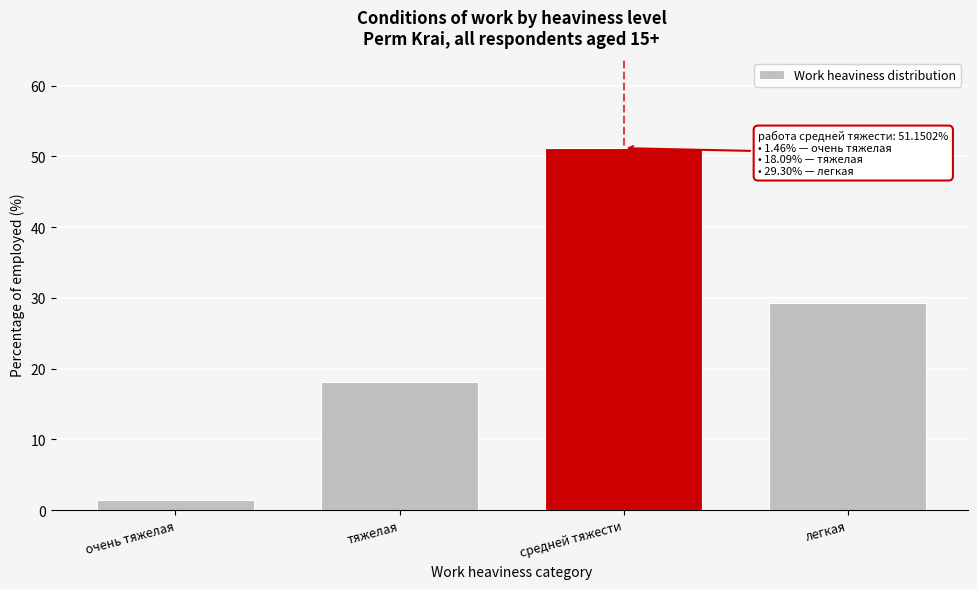

Reading right to left, extract all data points from this chart.

29.3	51.2	18.1	1.5